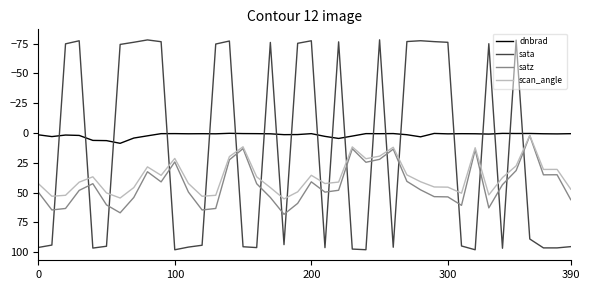

True or false: satz and dnbrad intersect in this chart.

False